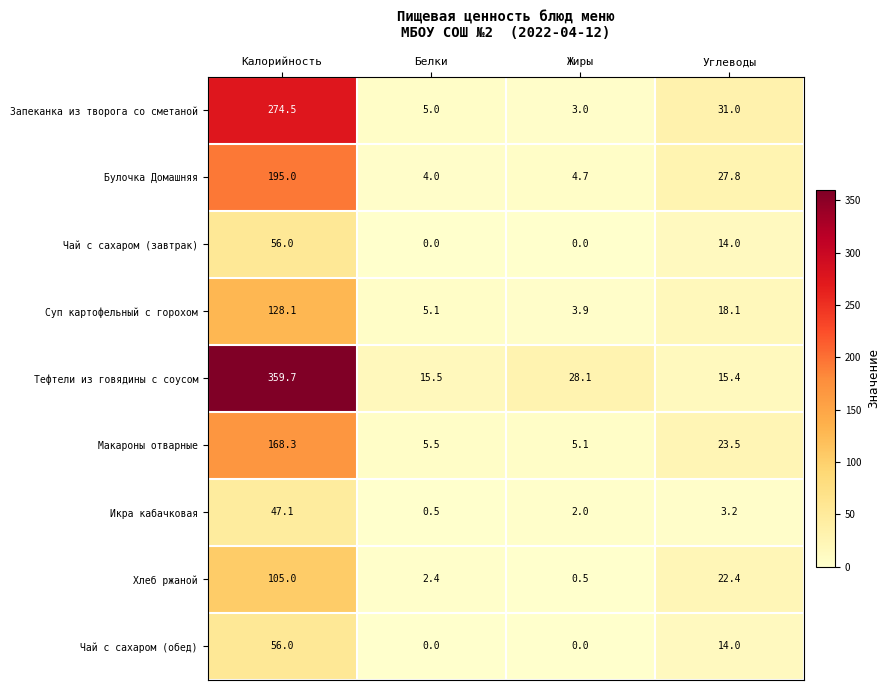

What is the sum of all Запеканка из творога со сметаной values?

313.5